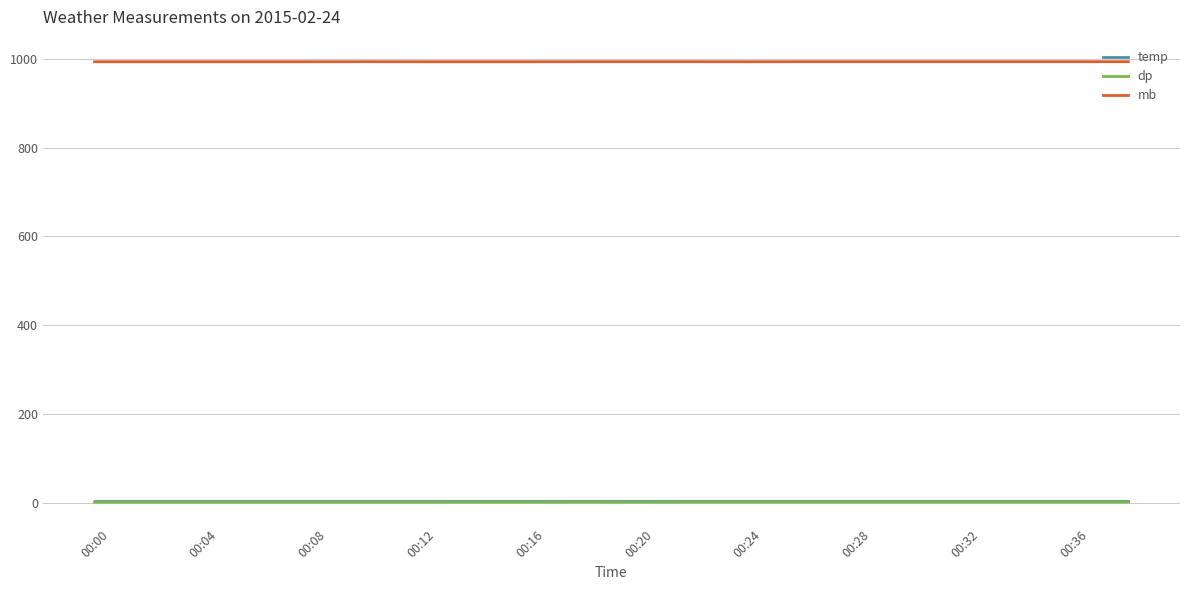

True or false: dp and mb intersect in this chart.

False